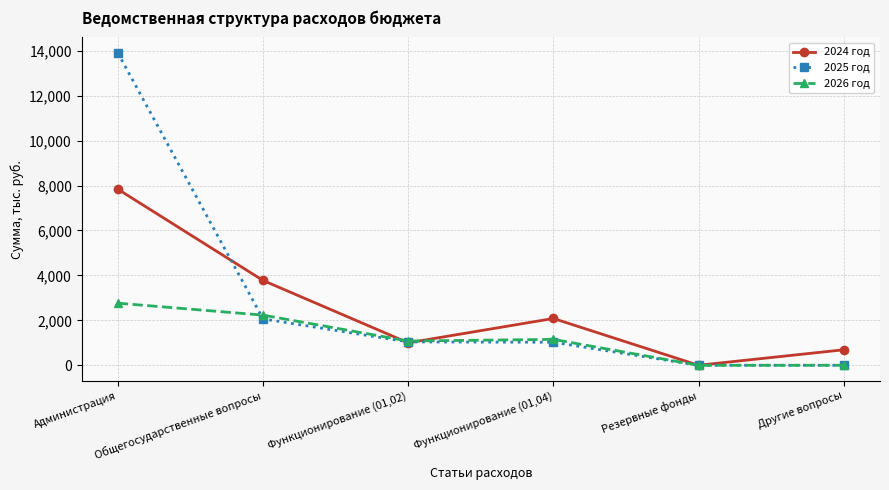

At how many categories does at least one series exceed 13546?

1